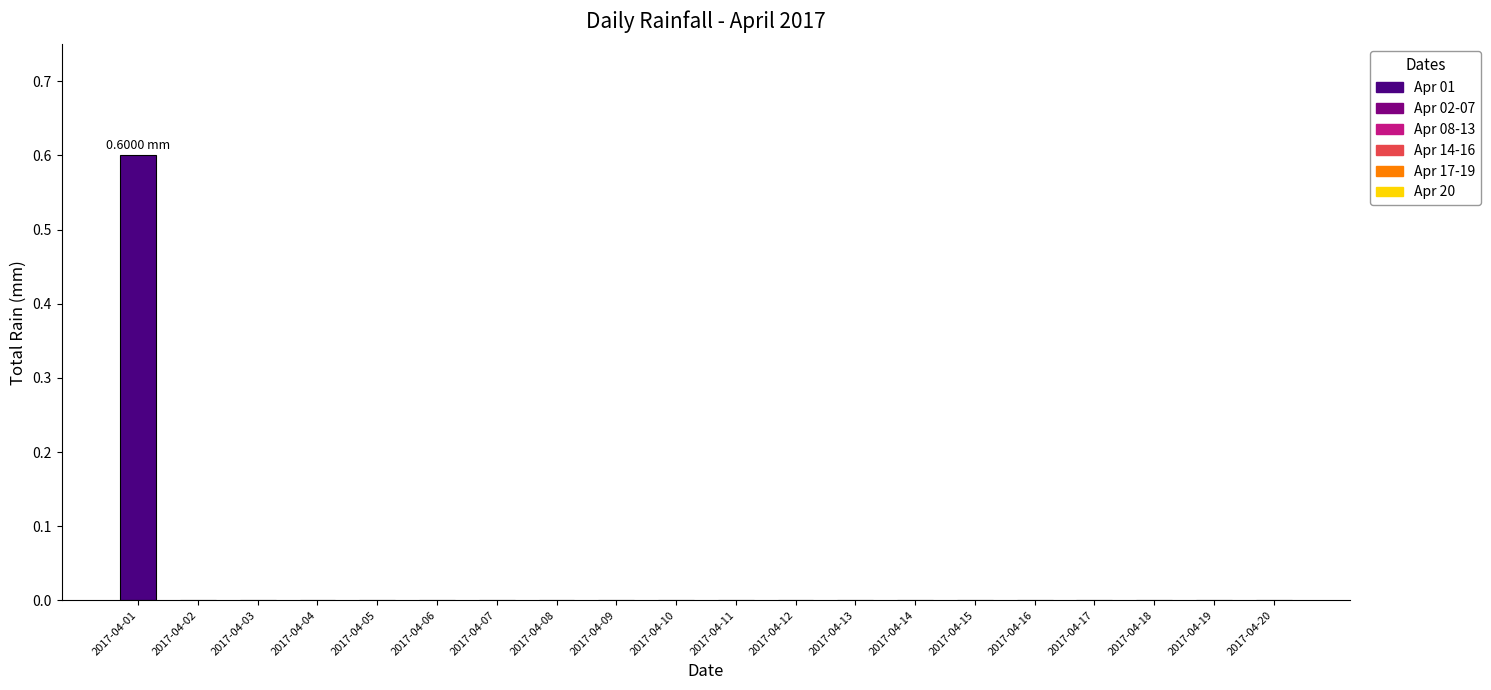

The chart shows a value of -0.3 at 2017-04-12. True or false?

False